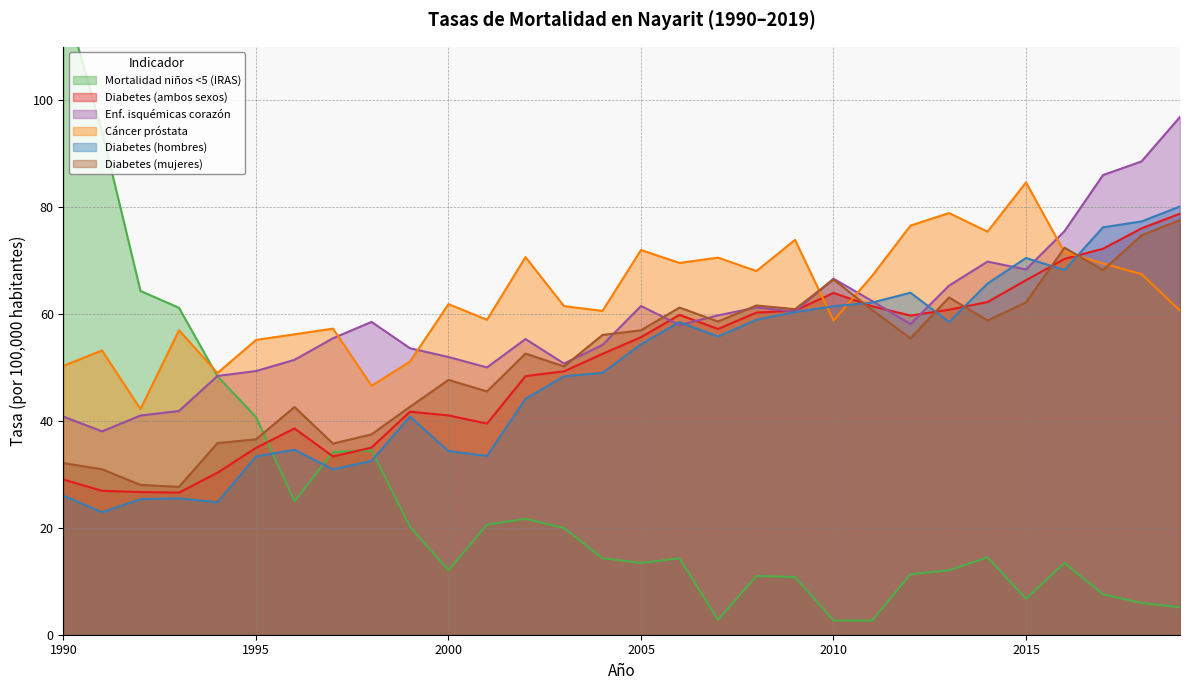

What is the total value across all series at 2010?

319.9